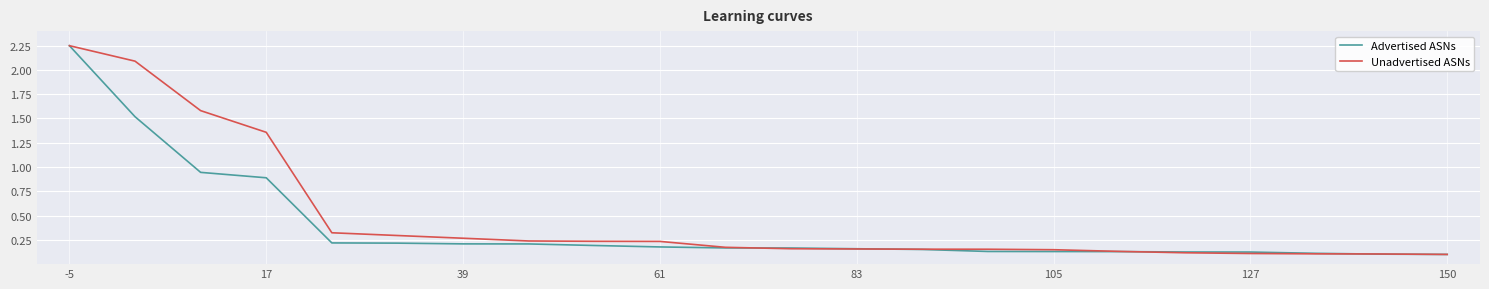

Which series has the largest total across all categories?

Unadvertised ASNs